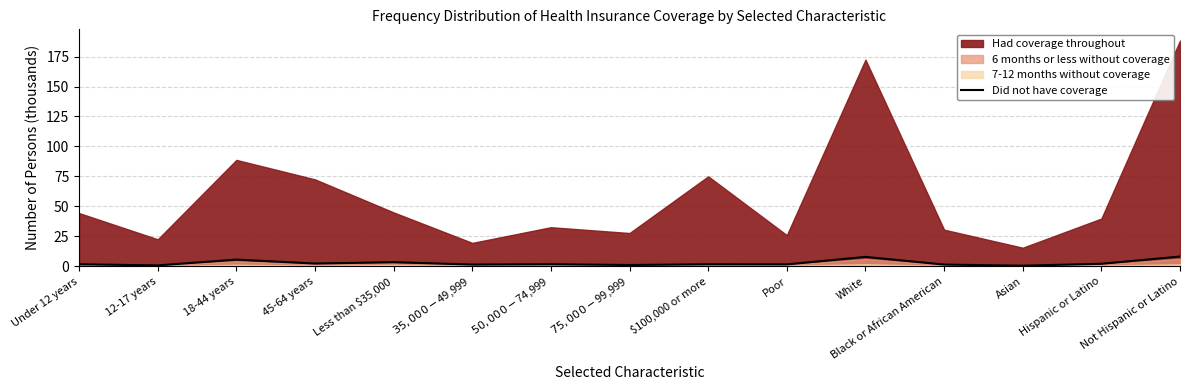

At which category does the chart reach its peak across all series?

Not Hispanic or Latino